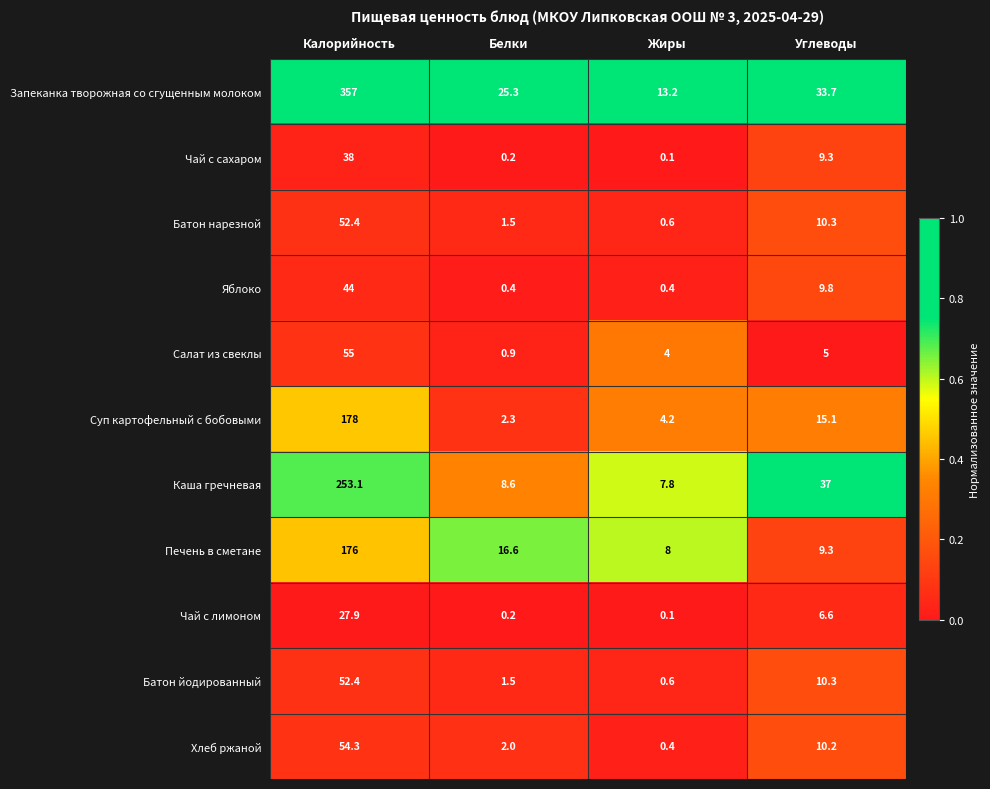

What is the approximate value of Батон нарезной at Жиры?

0.6